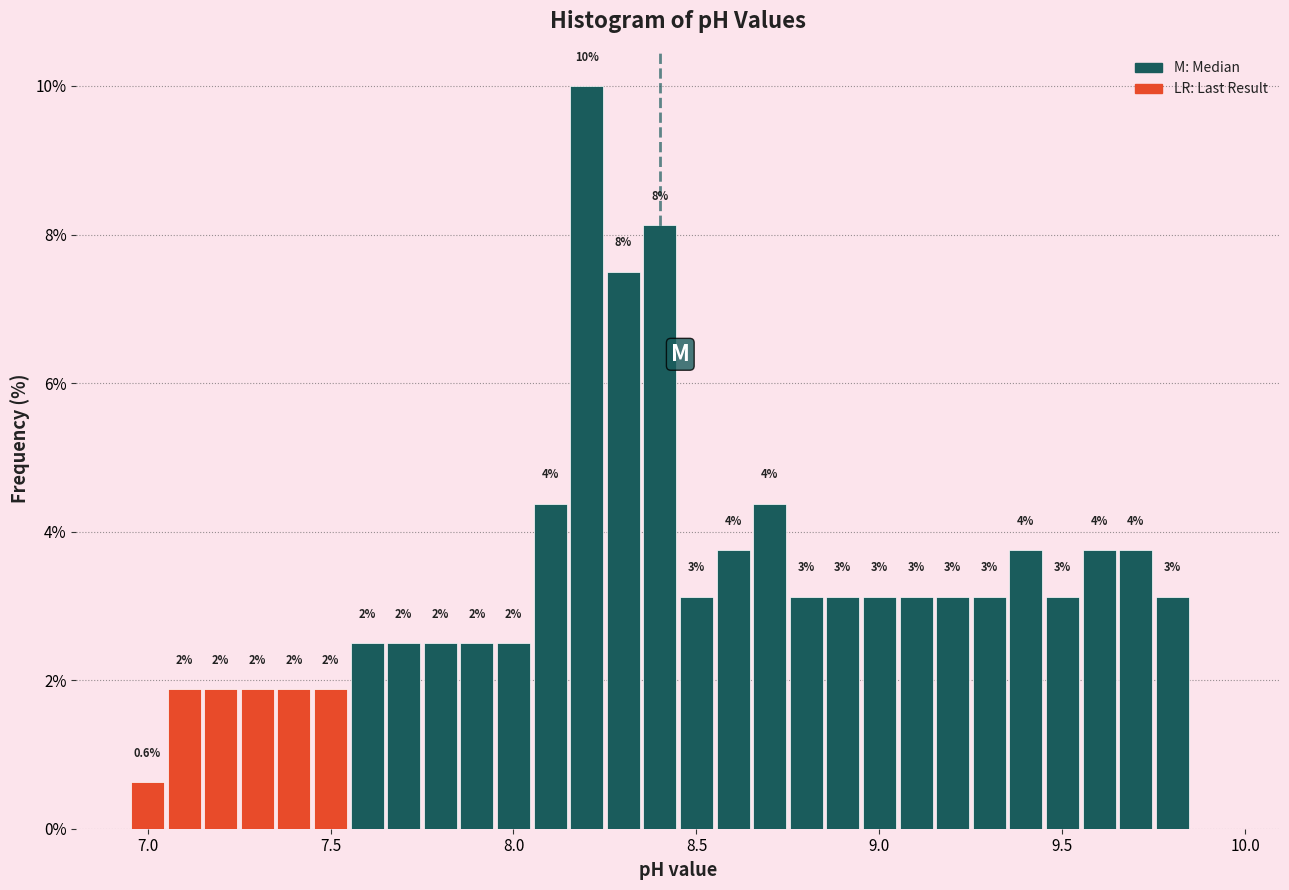

Read against the x-axis, roughly where is the centre of the tallest bar?

8.20